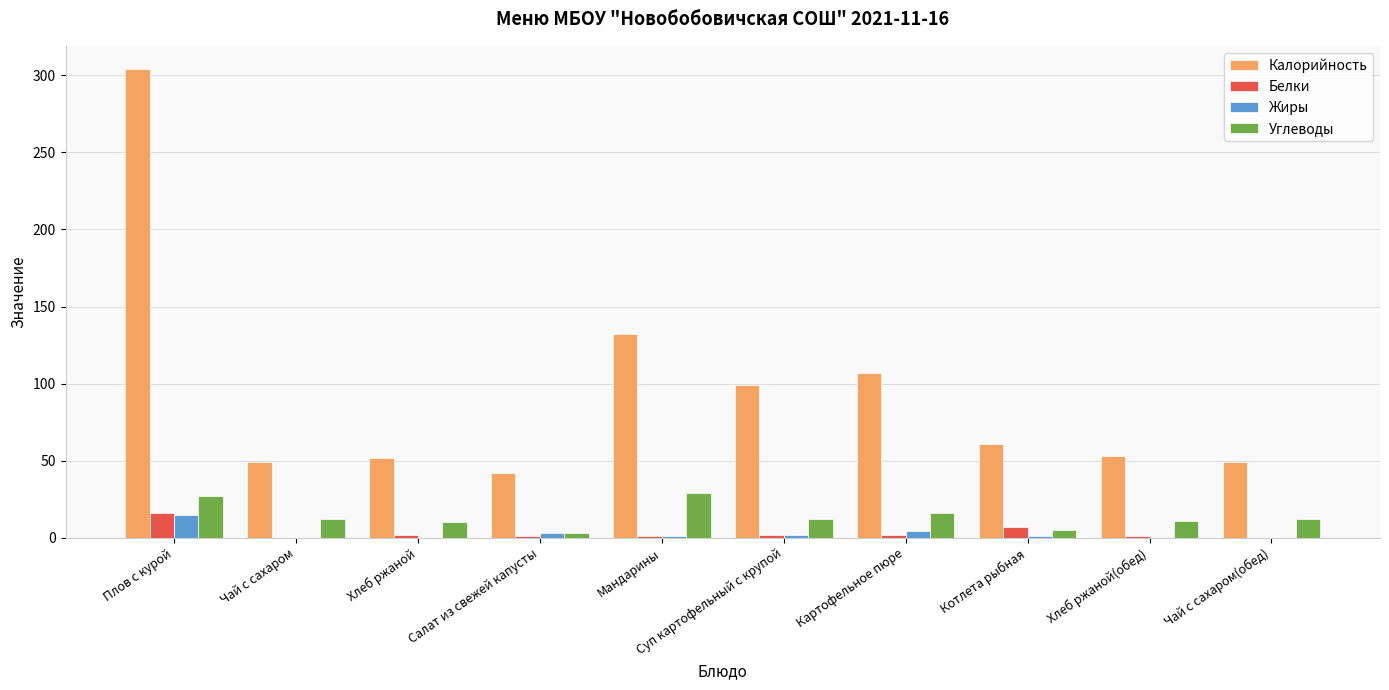

What is the sum of all Жиры values?

26